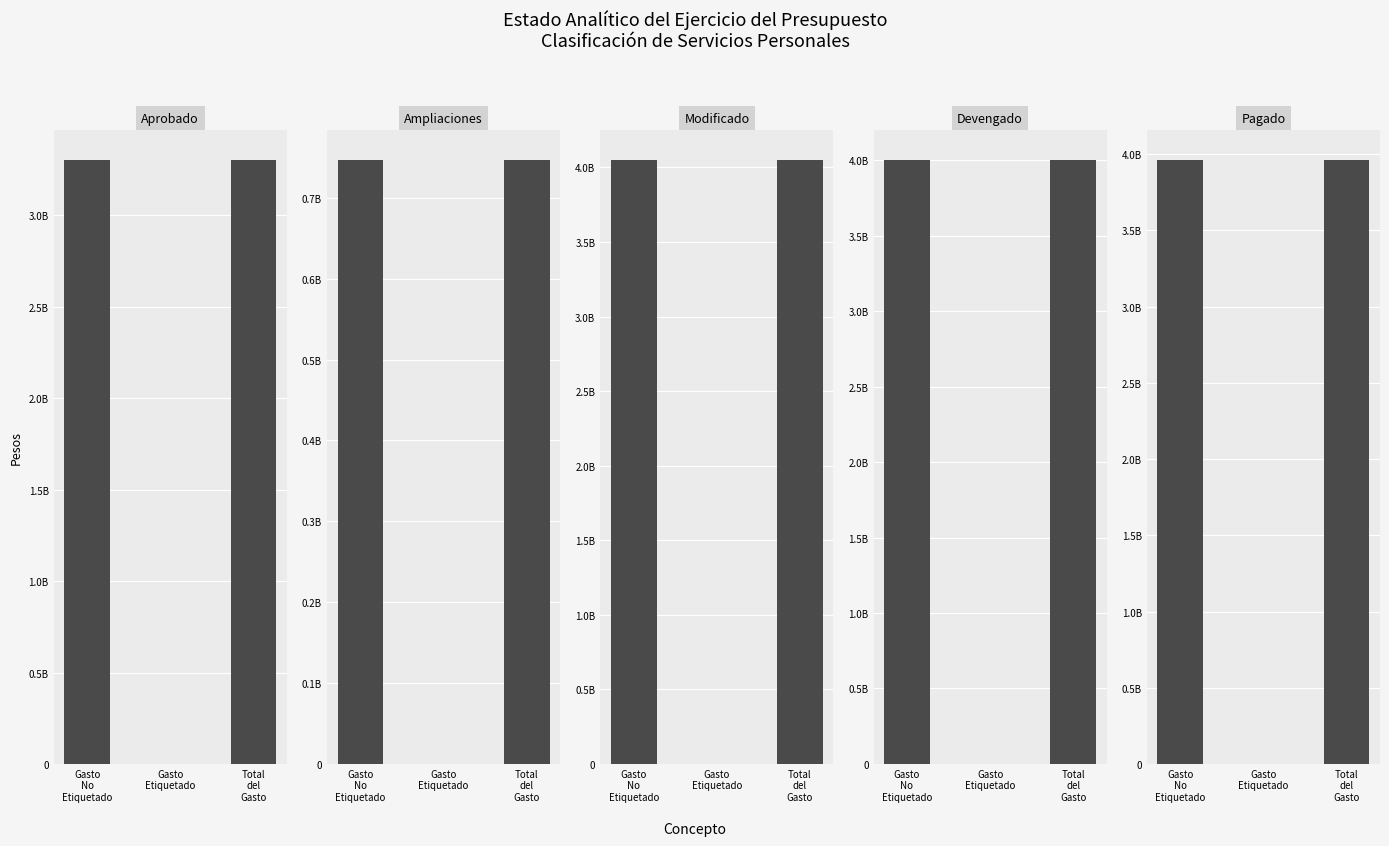

Reading left to right, list all the values displayed in this chart.

Aprobado: Gasto
No
Etiquetado=3301700131.8	Gasto
Etiquetado=0.0	Total
del
Gasto=3301700131.8
Ampliaciones: Gasto
No
Etiquetado=746407342.3	Gasto
Etiquetado=0.0	Total
del
Gasto=746407342.3
Modificado: Gasto
No
Etiquetado=4048107474.1	Gasto
Etiquetado=0.0	Total
del
Gasto=4048107474.1
Devengado: Gasto
No
Etiquetado=4000969304.3	Gasto
Etiquetado=0.0	Total
del
Gasto=4000969304.3
Pagado: Gasto
No
Etiquetado=3960829797.0	Gasto
Etiquetado=0.0	Total
del
Gasto=3960829797.0